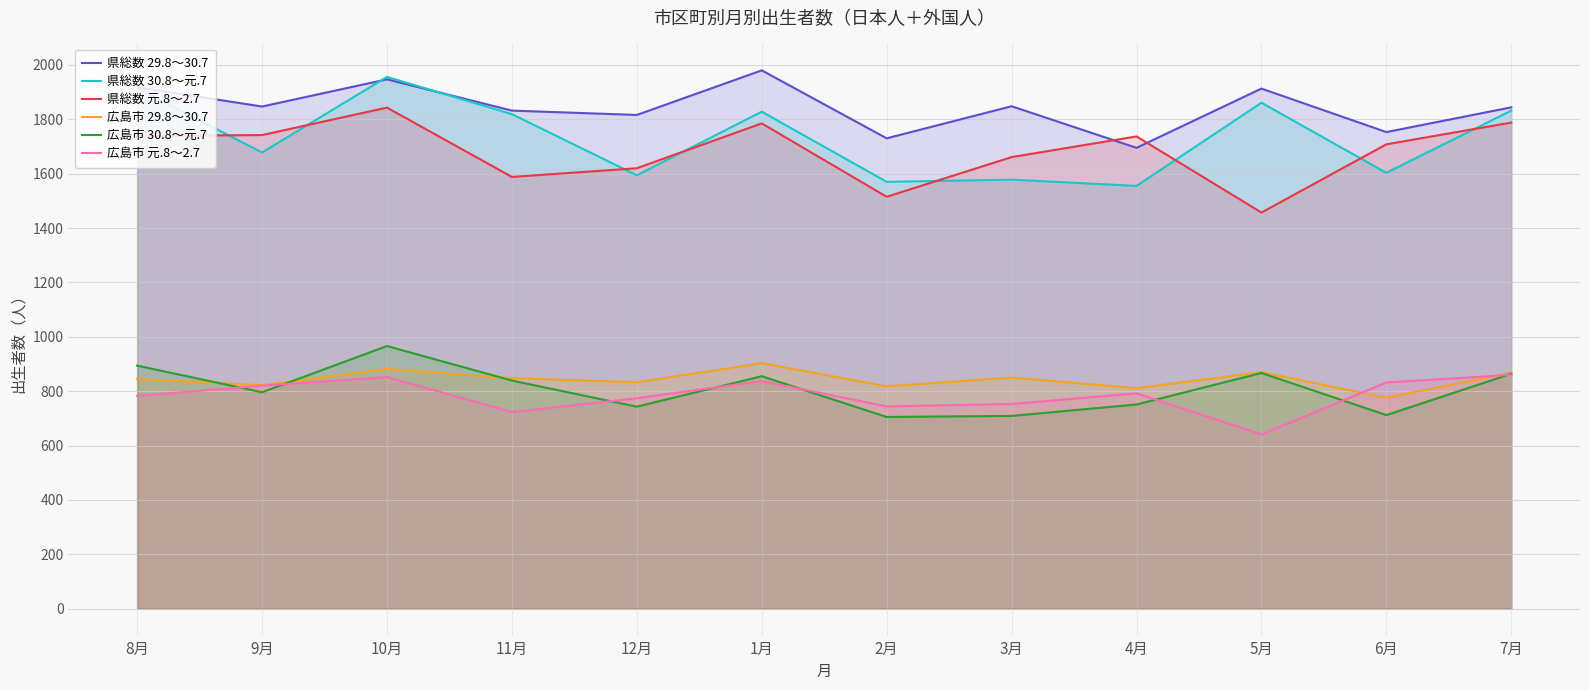

Between 9月 and 5月, which series saw the biggest shift?

県総数 元.8～2.7